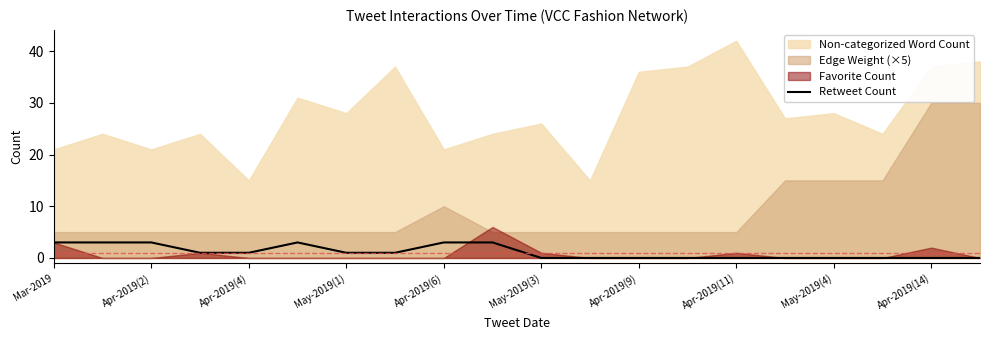

At which label does the data first exceed 1?

Mar-2019